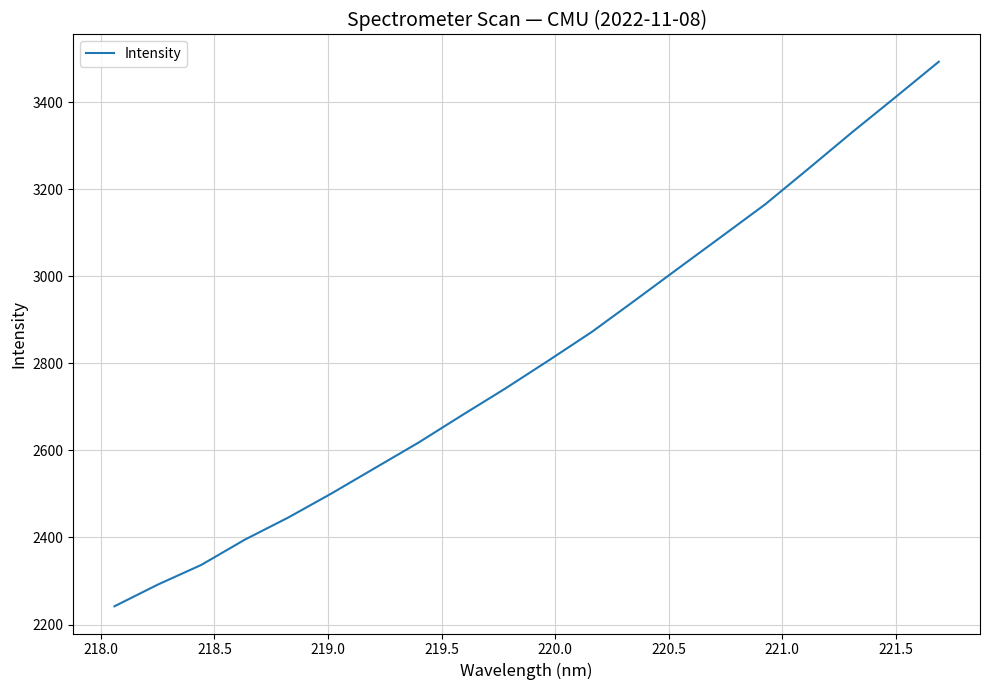

What is the difference between the maximum and minimum values?

1250.9